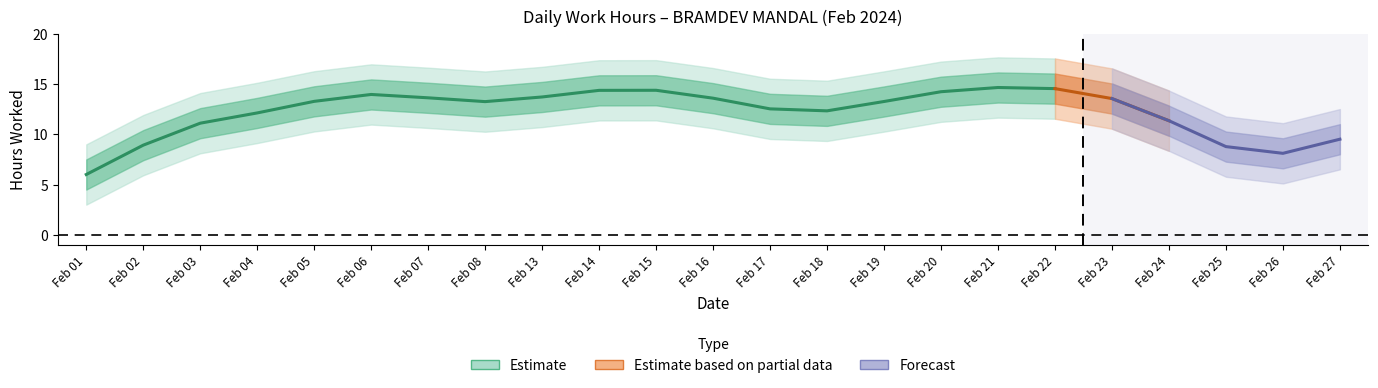

True or false: the data shows 6.0 at 27.

False